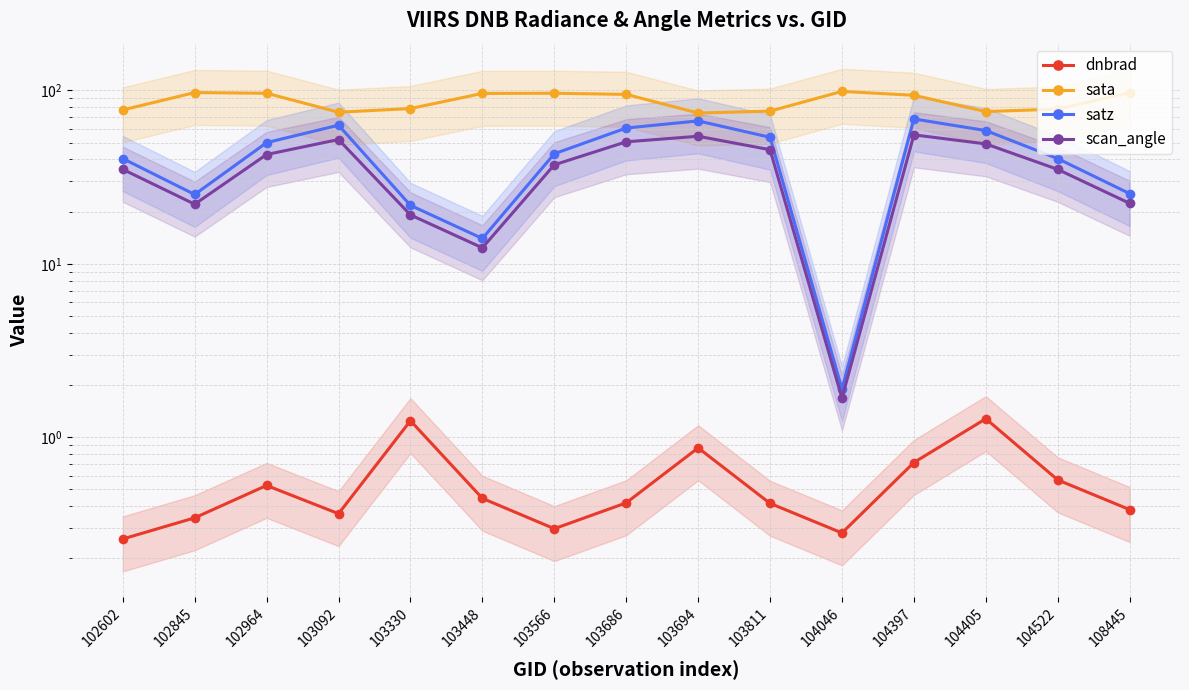

Is it true that scan_angle equals 5.7 at 103448?

False